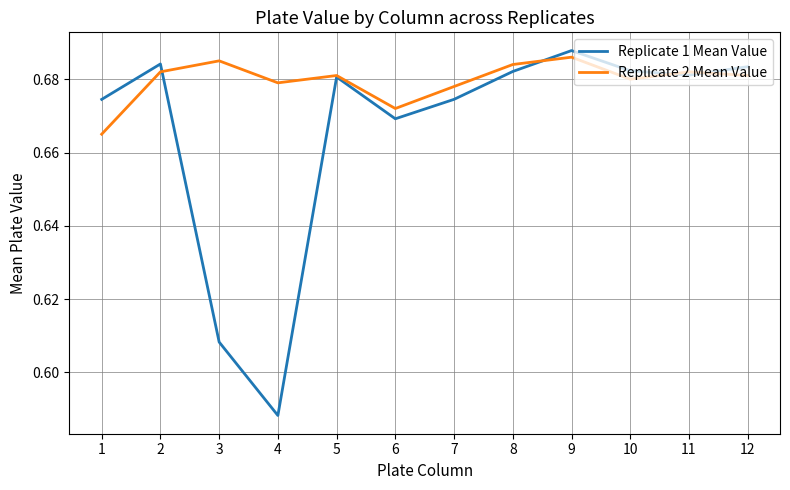

Does the chart display data point markers on the line(s)?

No